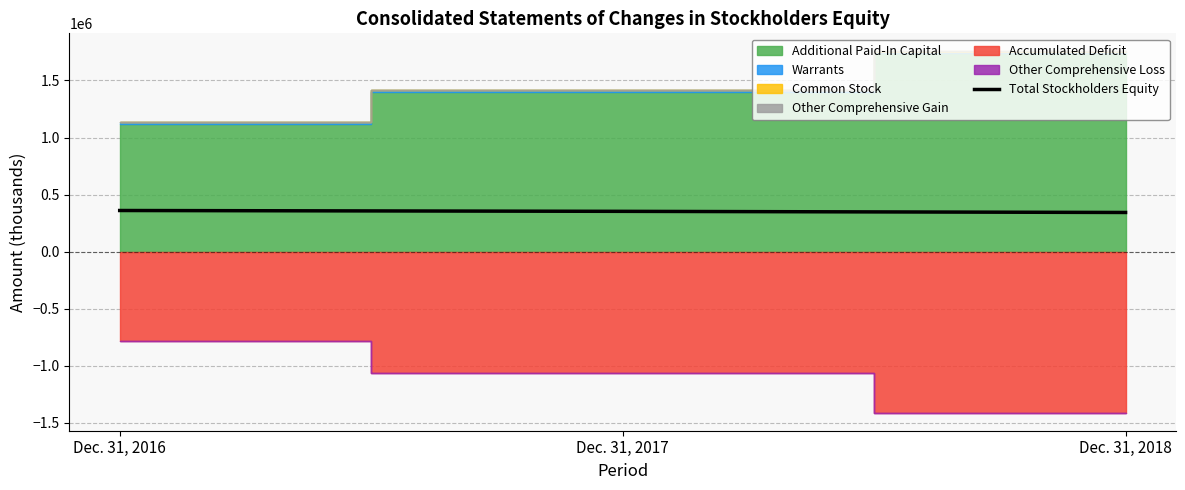

How many data points are above 352850?

1